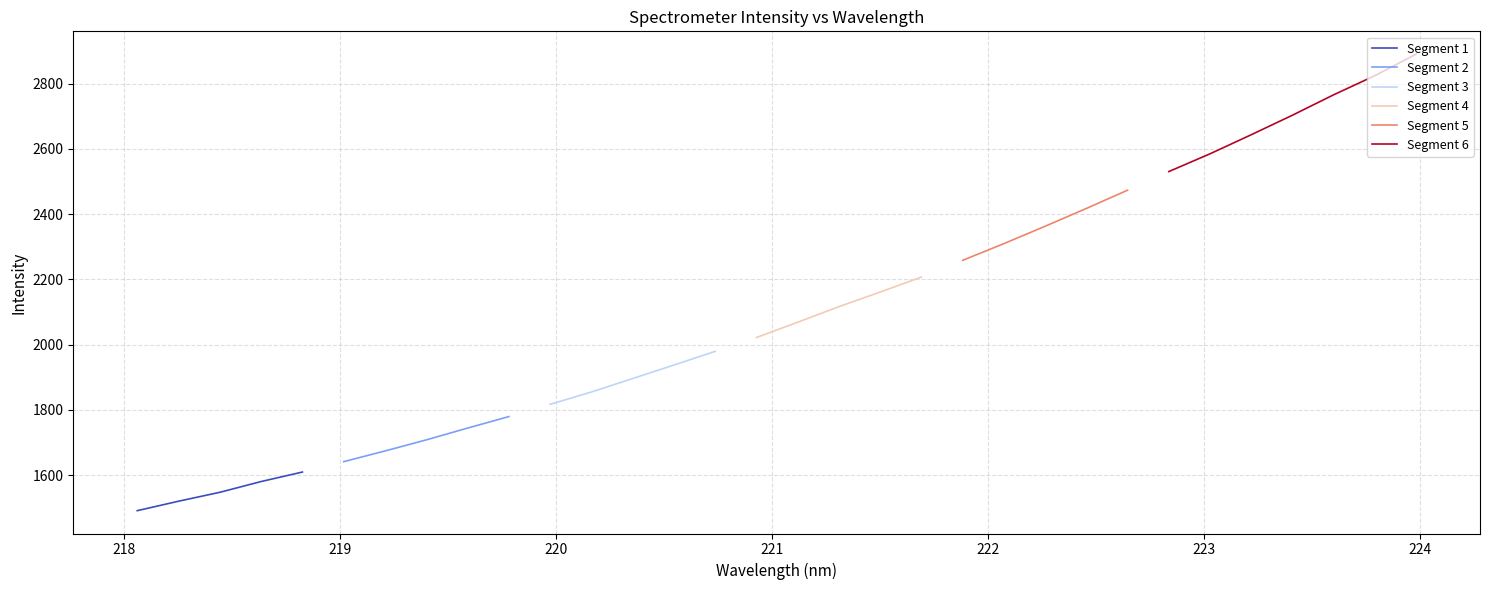

What is the change in value from 222.263 to 222.8355?

+167.5